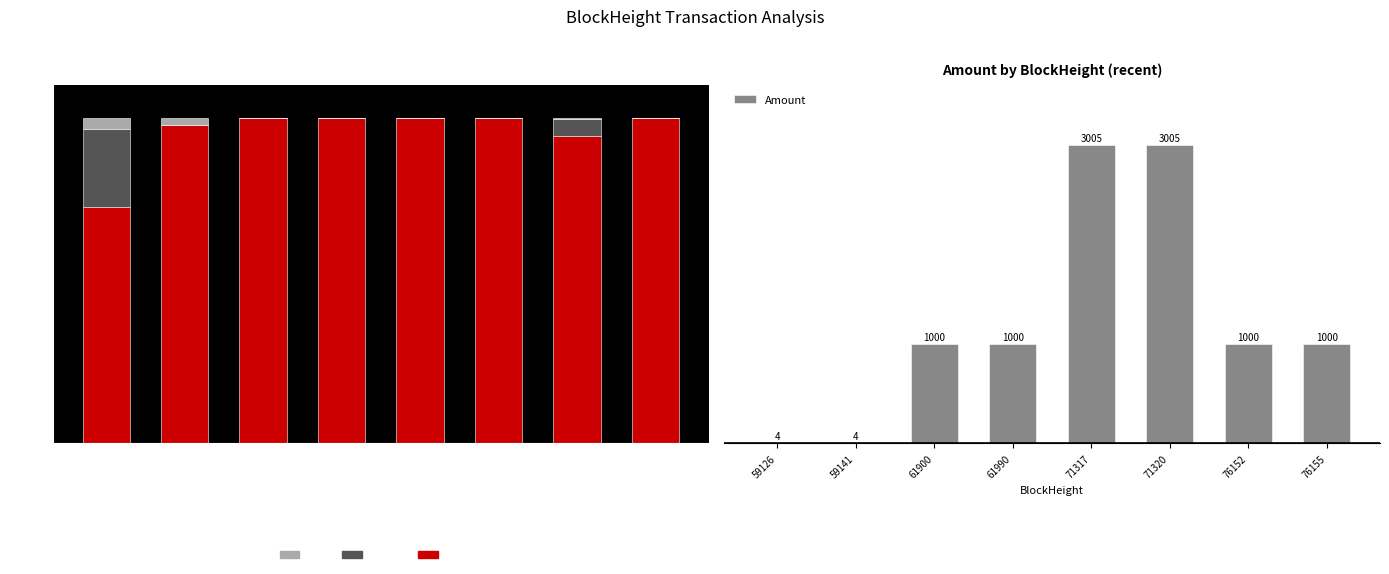

The Nonce series shows 0.0 at 45699. True or false?

True